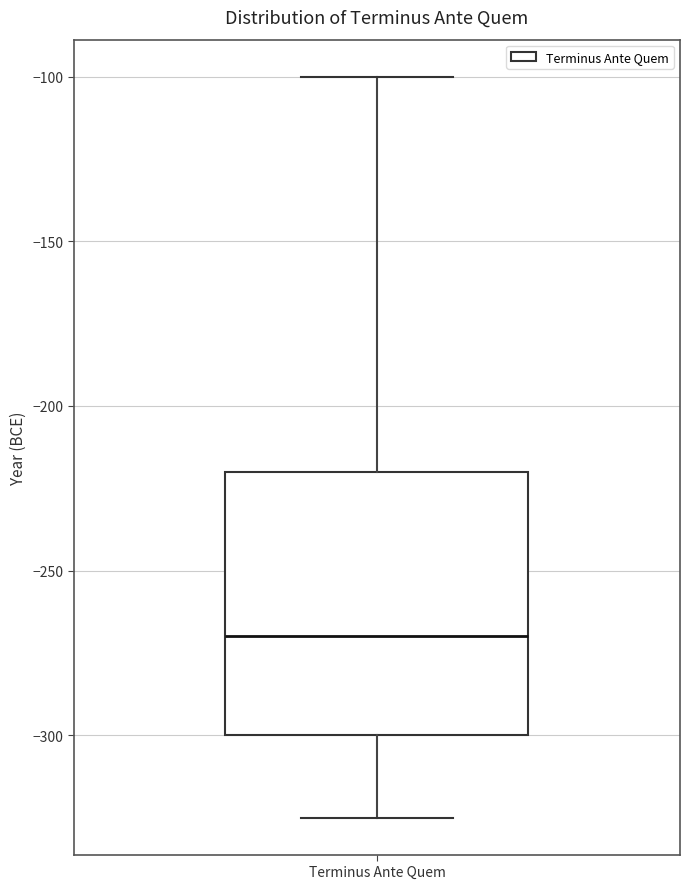

Where does the lower whisker of the box for Terminus Ante Quem end on the y-axis? The values are not printed on the chart, so give them approximately, as read against the axis.

-325